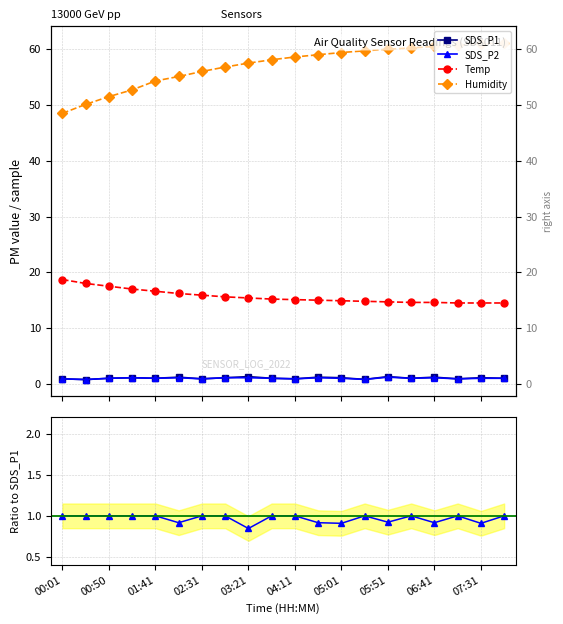

Rank the series by their maximum value, from highest to lowest.

Humidity, Temp, SDS_P1, SDS_P2